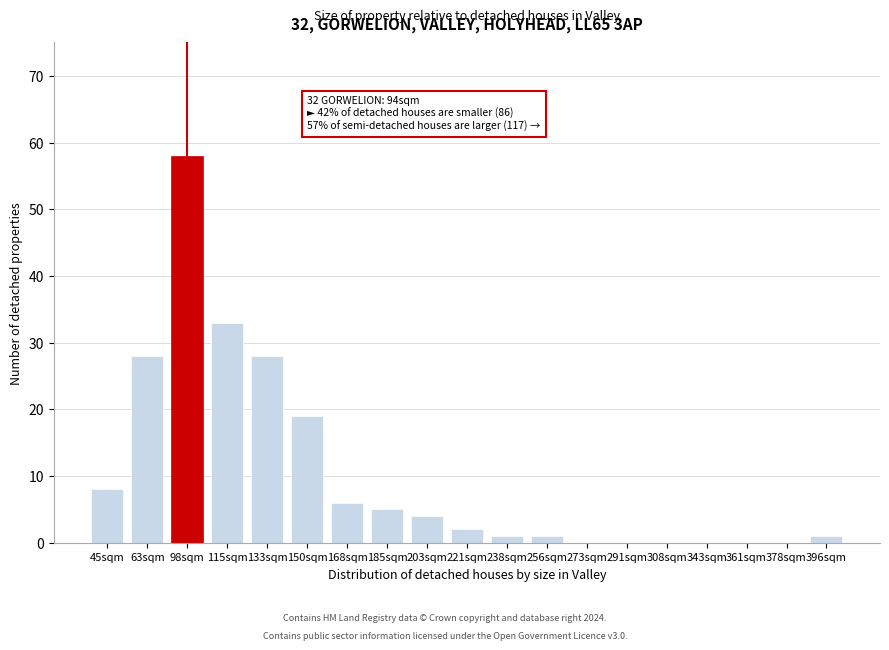

Reading right to left, list all the values displayed in this chart.

396sqm=1	378sqm=0	361sqm=0	343sqm=0	308sqm=0	291sqm=0	273sqm=0	256sqm=1	238sqm=1	221sqm=2	203sqm=4	185sqm=5	168sqm=6	150sqm=19	133sqm=28	115sqm=33	98sqm=58	63sqm=28	45sqm=8